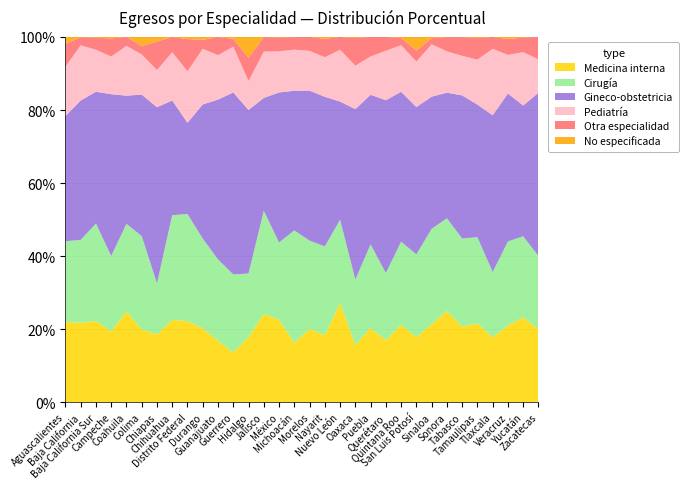

Reading right to left, what are all the values shown in this chart?

Medicina interna: Zacatecas=16555	Yucatán=28063	Veracruz=74224	Tlaxcala=11923	Tamaulipas=38489	Tabasco=32782	Sonora=42823	Sinaloa=37348	San Luis Potosí=25596	Quintana Roo=16323	Querétaro=14945	Puebla=50736	Oaxaca=27231	Nuevo León=68300	Nayarit=10056	Morelos=17951	Michoacán=37457	México=128851	Jalisco=108928	Hidalgo=20998	Guerrero=18280	Guanajuato=46600	Durango=20835	Distrito Federal=158516	Chihuahua=43358	Chiapas=39238	Colima=8440	Coahuila=45775	Campeche=10198	Baja California Sur=10172	Baja California=33958	Aguascalientes=18531
Cirugía: Zacatecas=16662	Yucatán=26786	Veracruz=81500	Tlaxcala=11948	Tamaulipas=42127	Tabasco=38160	Sonora=43674	Sinaloa=45688	San Luis Potosí=32678	Quintana Roo=17541	Querétaro=16237	Puebla=57407	Oaxaca=31236	Nuevo León=57230	Nayarit=13307	Morelos=21690	Michoacán=70846	México=121452	Jalisco=126952	Hidalgo=20603	Guerrero=28571	Guanajuato=61844	Durango=25284	Distrito Federal=209417	Chihuahua=55150	Chiapas=29565	Colima=10793	Coahuila=44141	Campeche=10912	Baja California Sur=12242	Baja California=35407	Aguascalientes=18682
Gineco-obstetricia: Zacatecas=37084	Yucatán=43249	Veracruz=143401	Tlaxcala=28773	Tamaulipas=64736	Tabasco=62049	Sonora=59062	Sinaloa=63292	San Luis Potosí=58106	Quintana Roo=31617	Querétaro=41741	Puebla=102550	Oaxaca=81120	Nuevo León=81426	Nayarit=22436	Morelos=36801	Michoacán=88019	México=235145	Jalisco=139186	Hidalgo=52877	Guerrero=66739	Guanajuato=121439	Durango=37855	Distrito Federal=178562	Chihuahua=60411	Chiapas=102181	Colima=16376	Coahuila=64643	Campeche=23381	Baja California Sur=16528	Baja California=59569	Aguascalientes=28944
Pediatría: Zacatecas=7579	Yucatán=17667	Veracruz=37355	Tlaxcala=12182	Tamaulipas=21988	Tabasco=17157	Sonora=19438	Sinaloa=25090	San Luis Potosí=17971	Quintana Roo=9822	Querétaro=11940	Puebla=26235	Oaxaca=20705	Nuevo León=35677	Nayarit=5935	Morelos=9747	Michoacán=25920	México=64556	Jalisco=57055	Hidalgo=9386	Guerrero=16786	Guanajuato=33745	Durango=15702	Distrito Federal=100770	Chihuahua=25443	Chiapas=21525	Colima=4648	Coahuila=25118	Campeche=5435	Baja California Sur=5273	Baja California=23587	Aguascalientes=11416
Otra especialidad: Zacatecas=5091	Yucatán=4829	Veracruz=15418	Tlaxcala=2173	Tamaulipas=10528	Tabasco=8107	Sonora=6677	Sinaloa=2944	San Luis Potosí=4322	Quintana Roo=1546	Querétaro=3337	Puebla=13365	Oaxaca=13167	Nuevo León=8787	Nayarit=2763	Morelos=3411	Michoacán=7901	México=21571	Jalisco=17978	Hidalgo=7467	Guerrero=2919	Guanajuato=13817	Durango=2514	Distrito Federal=62967	Chihuahua=8008	Chiapas=16530	Colima=971	Coahuila=4479	Campeche=2624	Baja California Sur=1506	Baja California=3468	Aguascalientes=5248
No especificada: Zacatecas=0	Yucatán=171	Veracruz=1965	Tlaxcala=0	Tamaulipas=548	Tabasco=59	Sonora=76	Sinaloa=572	San Luis Potosí=5361	Quintana Roo=200	Querétaro=0	Puebla=0	Oaxaca=509	Nuevo León=0	Nayarit=275	Morelos=0	Michoacán=107	México=793	Jalisco=108	Hidalgo=6760	Guerrero=644	Guanajuato=0	Durango=813	Distrito Federal=4128	Chihuahua=0	Chiapas=2646	Colima=1053	Coahuila=0	Campeche=207	Baja California Sur=91	Baja California=98	Aguascalientes=1631